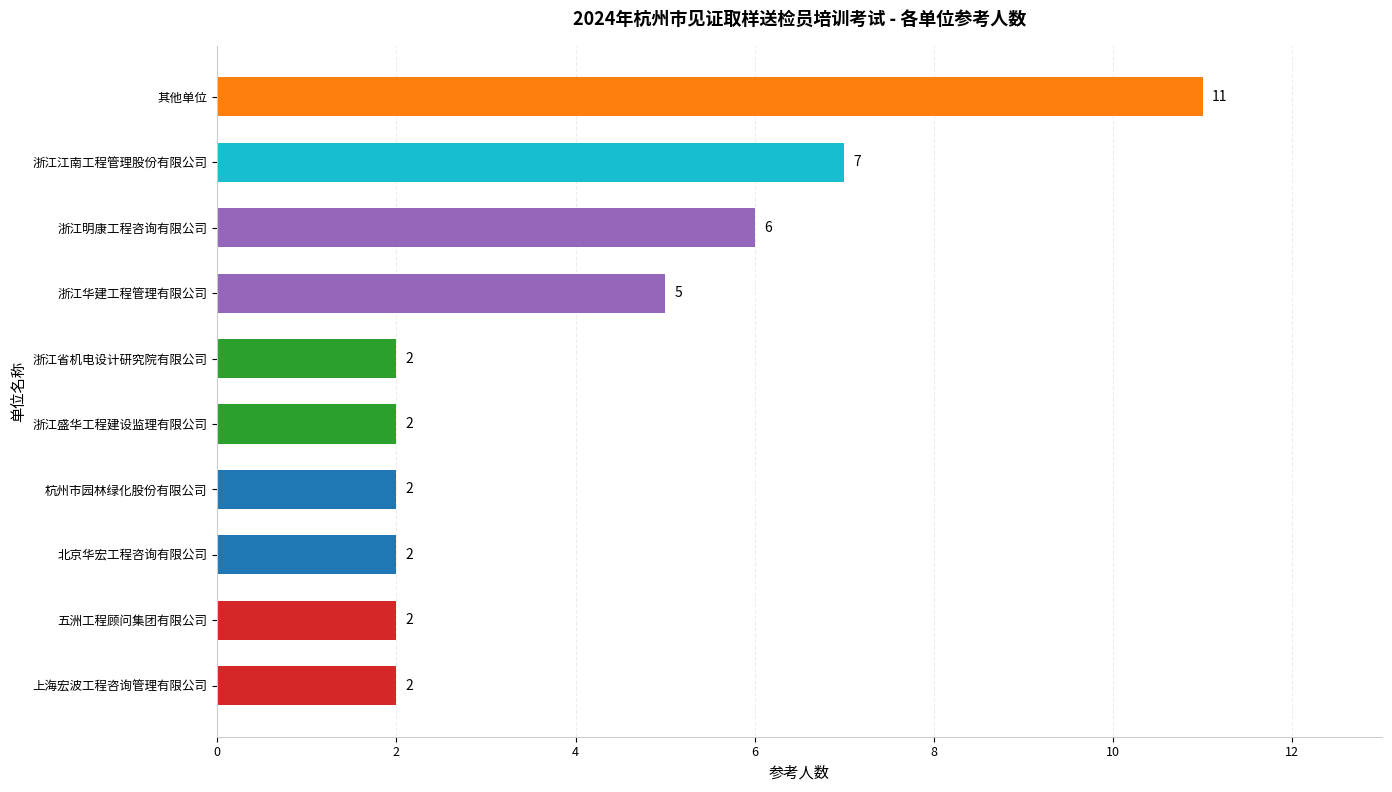

Reading bottom to top, what are all the values shown in this chart?

2	2	2	2	2	2	5	6	7	11